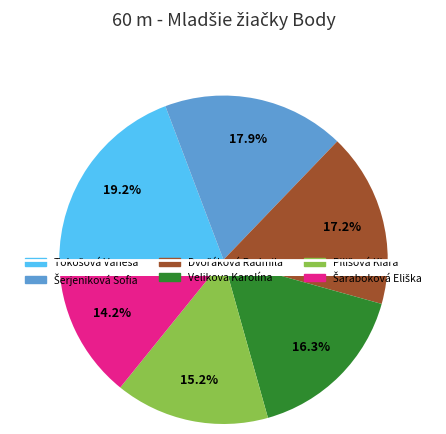

To the nearest percent, what is the difference between the Šerjeniková Sofia and Dvořáková Radmila slice percentages?

1%